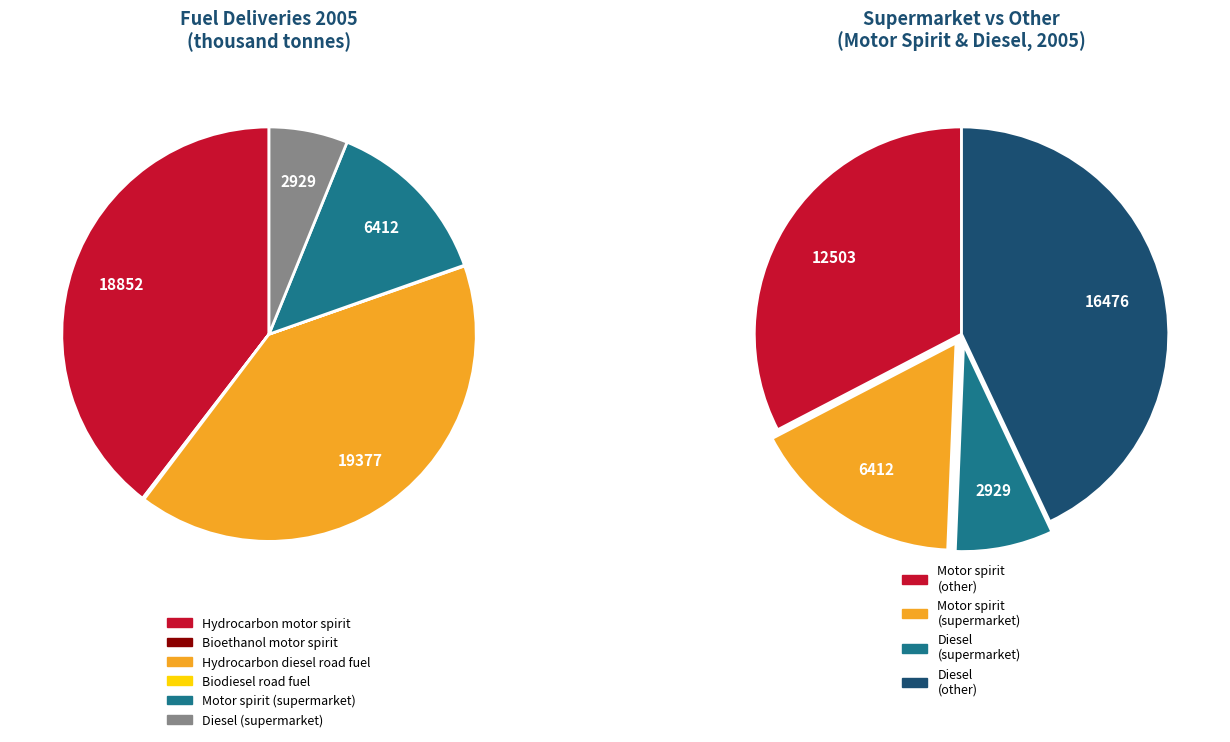

To the nearest percent, what percentage of the pie is Hydrocarbon diesel road fuel?

41%